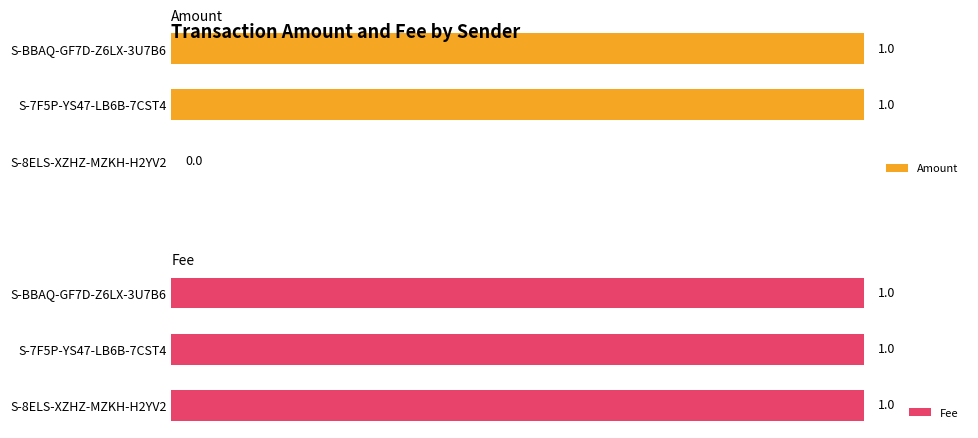

At which label is Amount closest to 0?

S-8ELS-XZHZ-MZKH-H2YV2